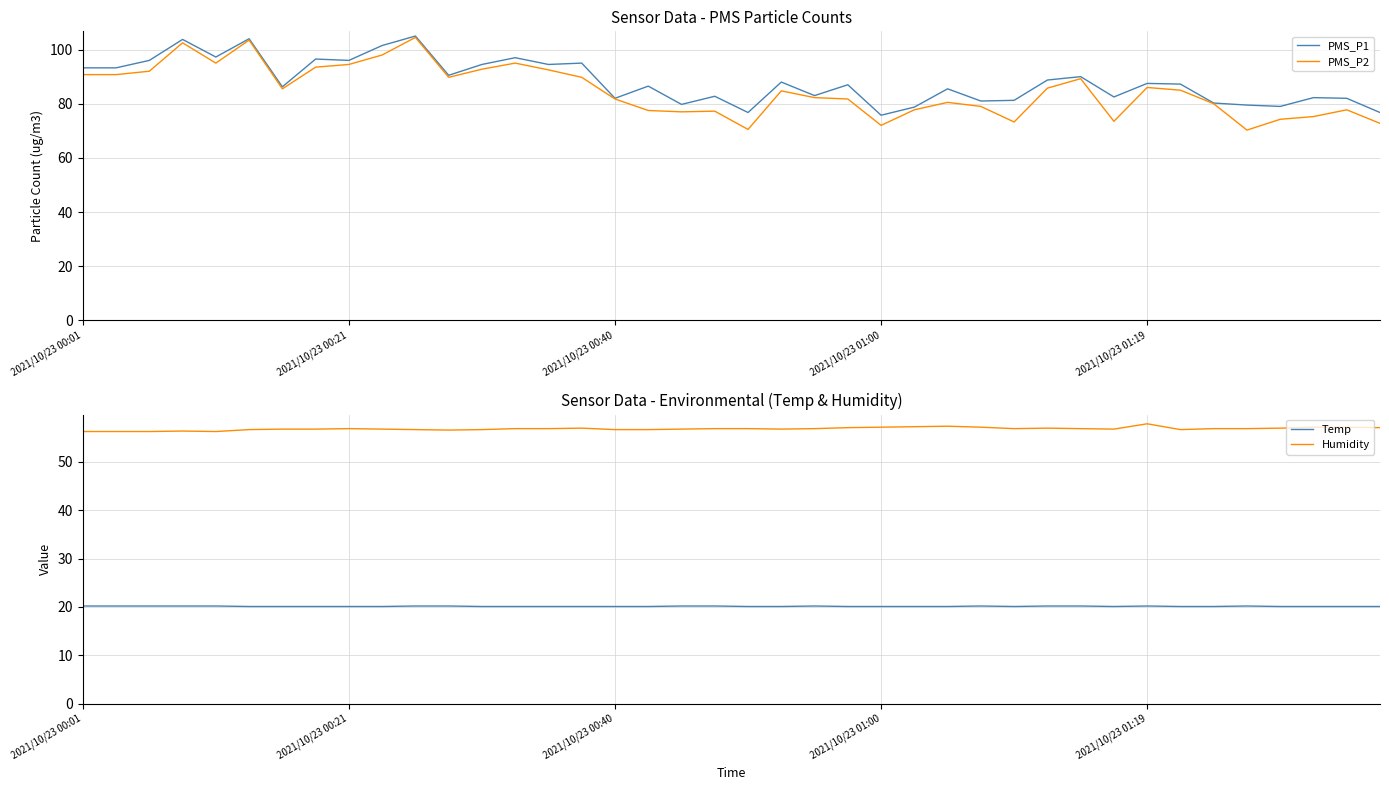

What is the maximum value for PMS_P2?

104.5